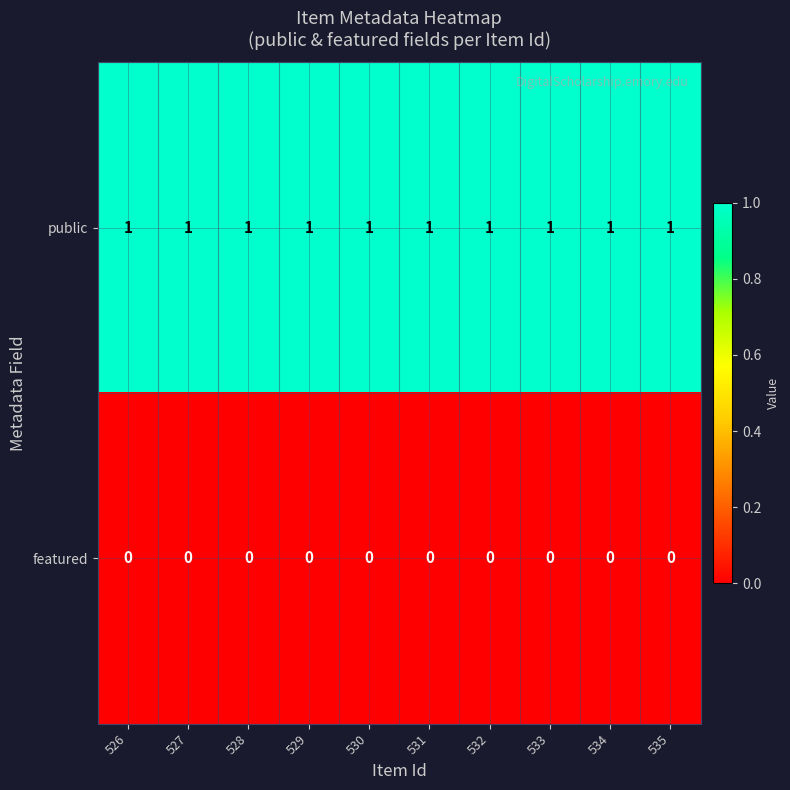

List the series in order of their overall mean, lowest first.

featured, public